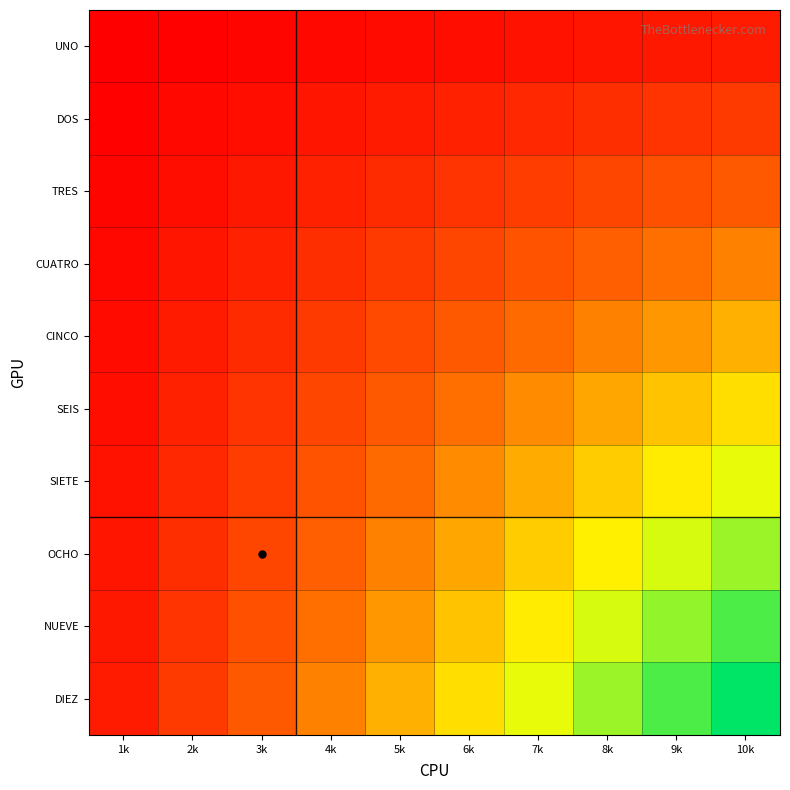

Rank the series at 7k from highest to lowest value.

DIEZ, NUEVE, OCHO, SIETE, SEIS, CINCO, CUATRO, TRES, DOS, UNO